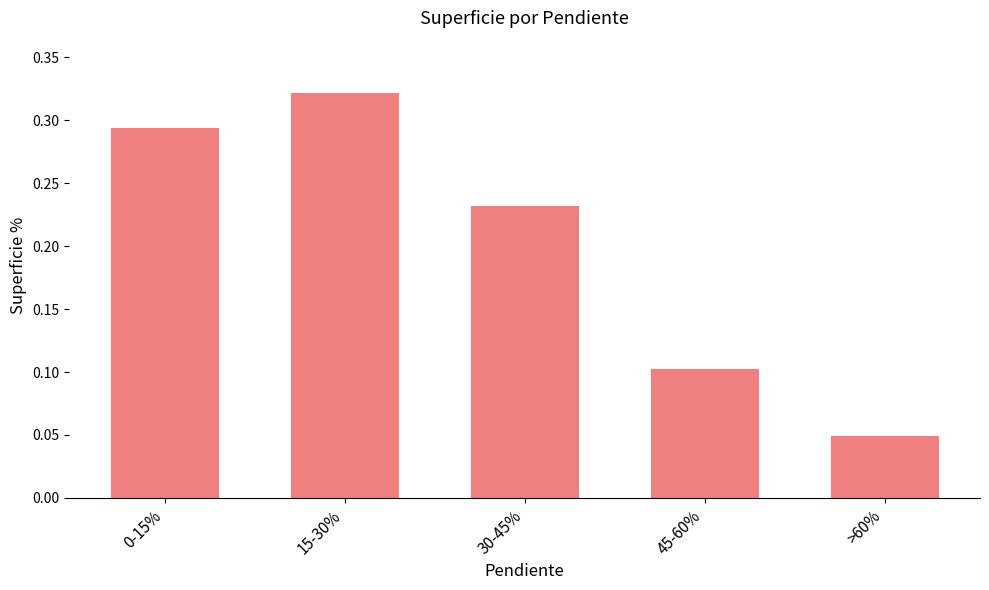

Count the number of data series in this chart.

1